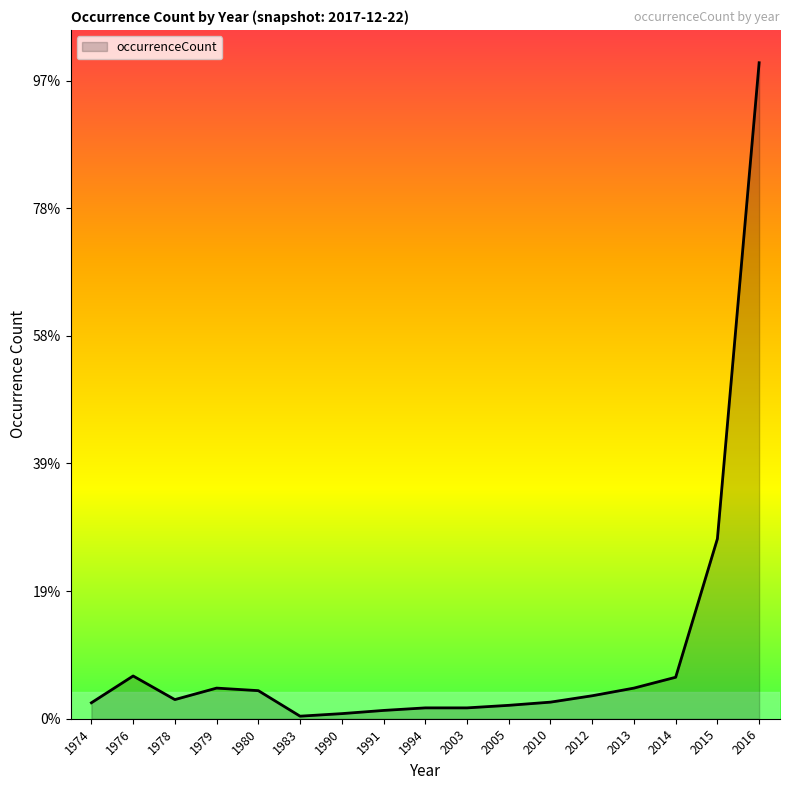

What is the change in value from 1979 to 2003?

-31